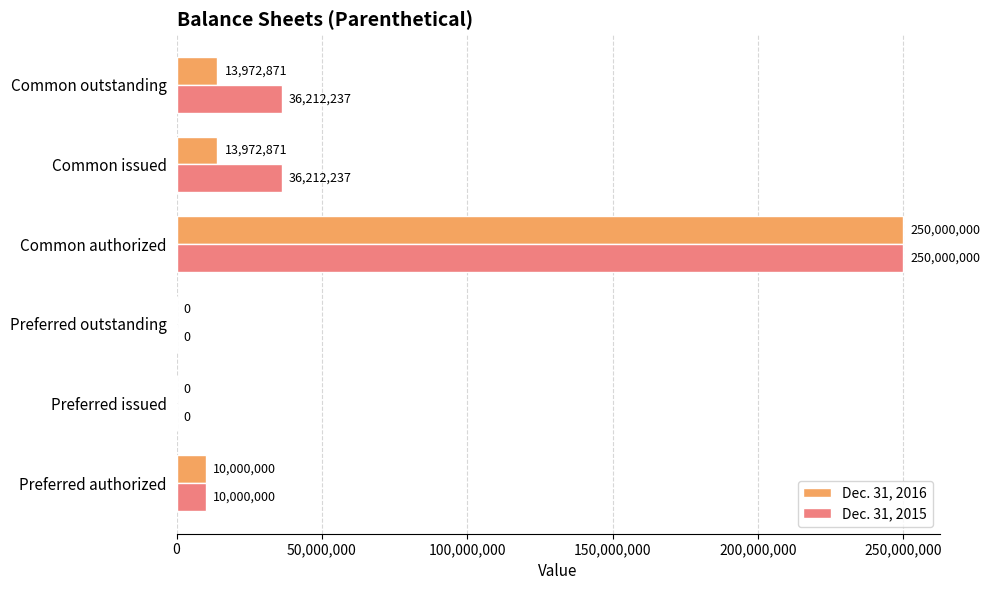

What are all the series names shown in the legend?

Dec. 31, 2016, Dec. 31, 2015